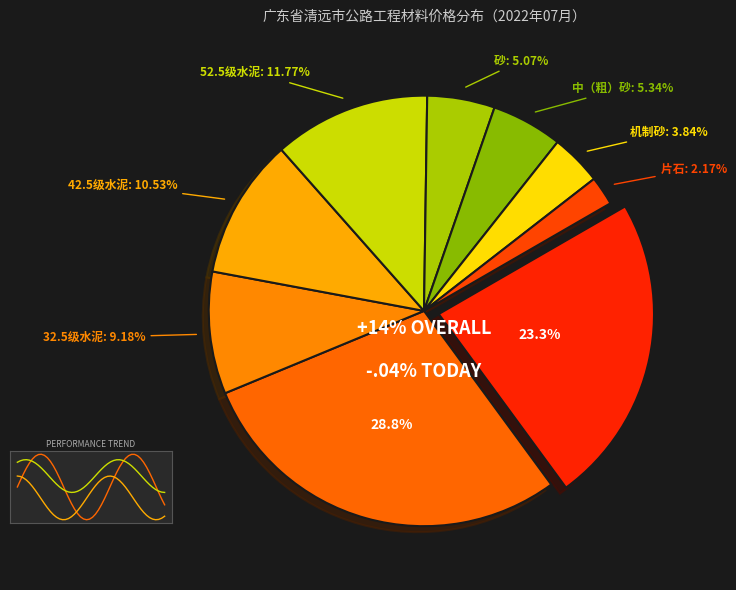

The 52.5级水泥 slice represents 1% of the pie. True or false?

False